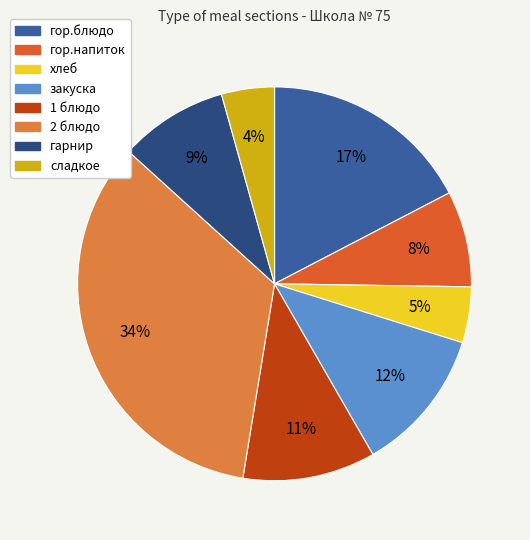

What is the largest slice in the pie chart?

2 блюдо